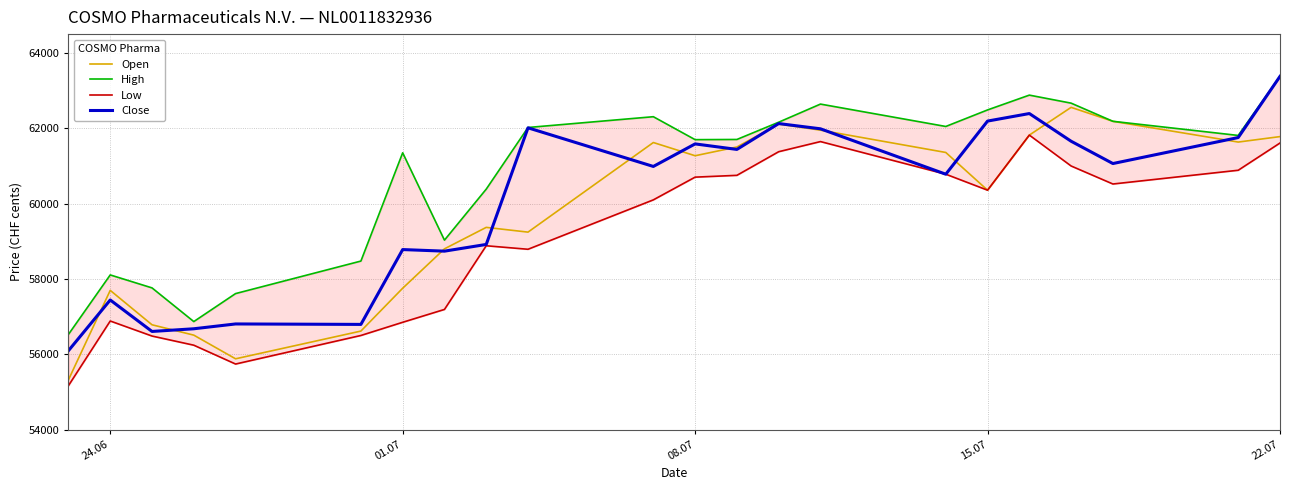

True or false: High and Open cross at least once.

False